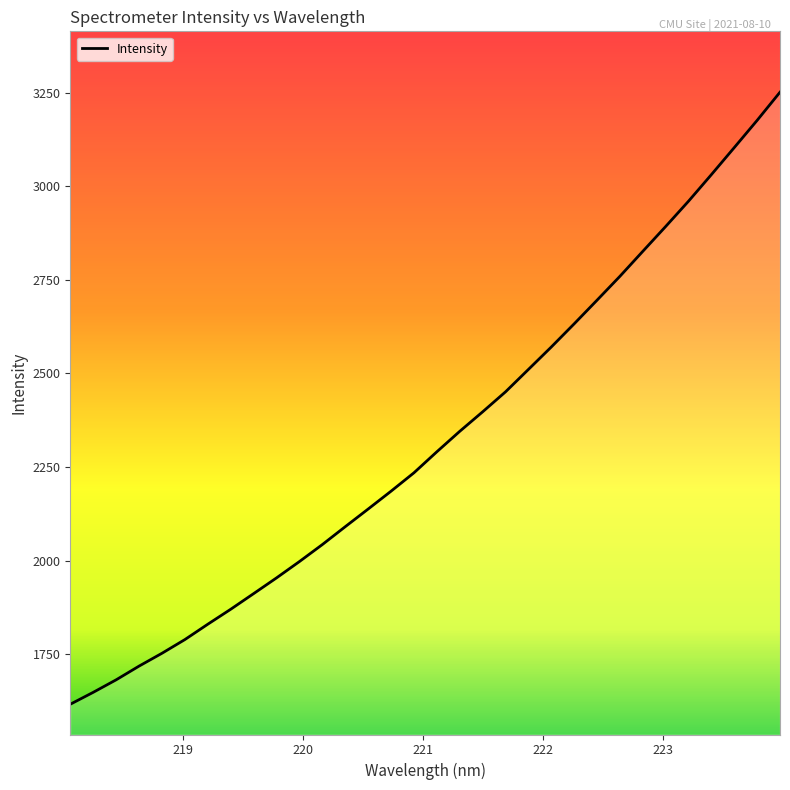

What is the difference between the maximum and minimum values?

1634.9